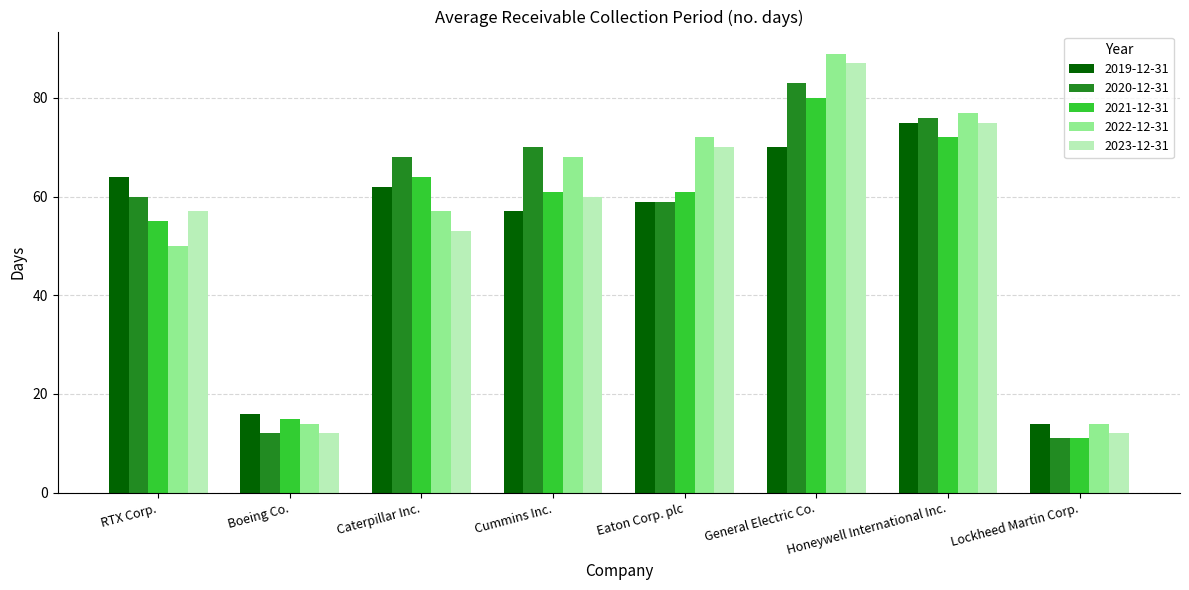

At which category does the chart reach its minimum across all series?

Lockheed Martin Corp.